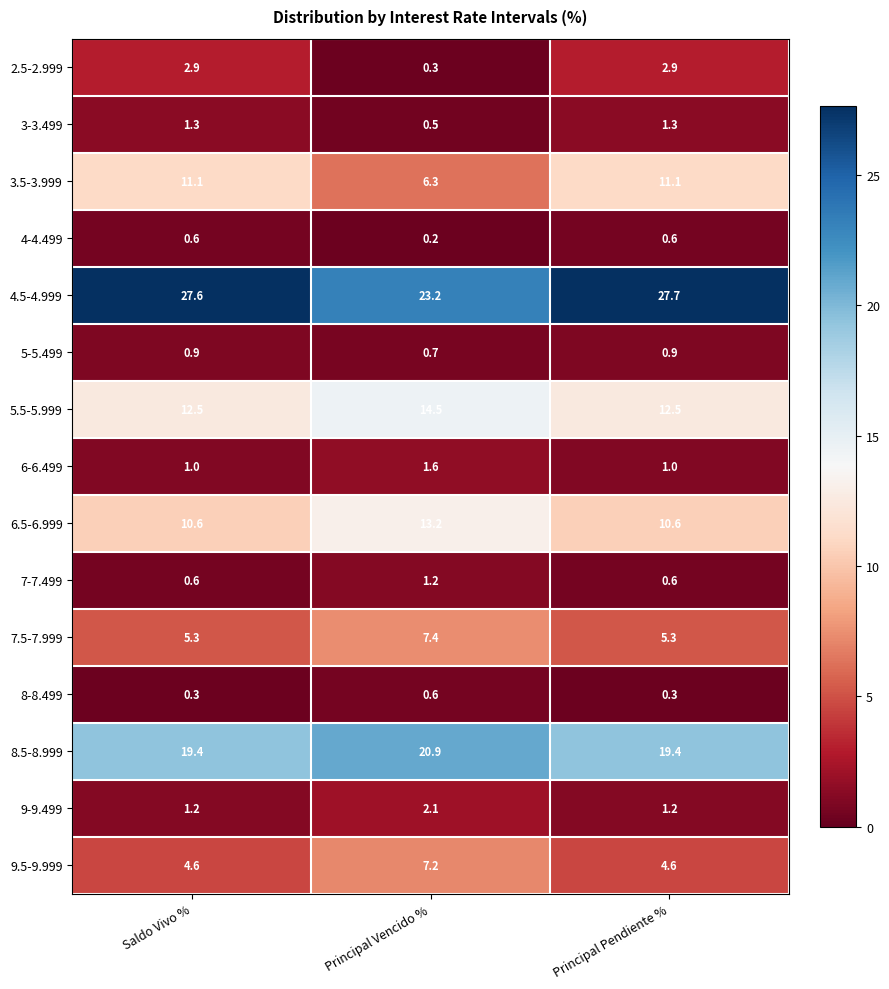

What is the maximum value shown in the chart?

27.7